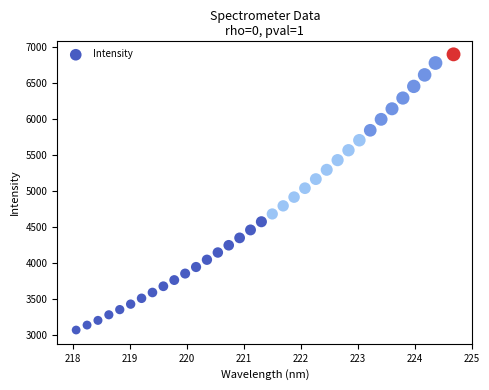

What is the range of X values (max minus min)?

6.6